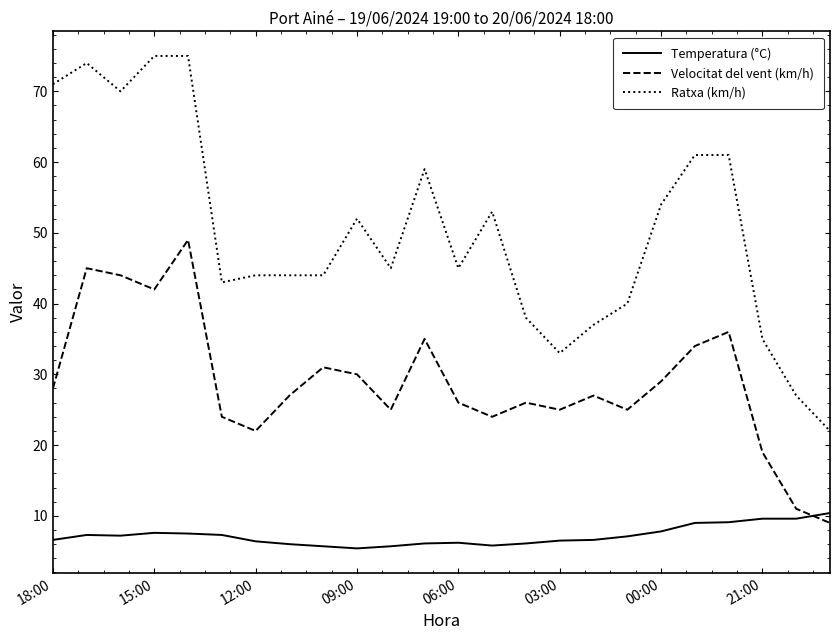

Which series has the widest spread of values?

Ratxa (km/h)